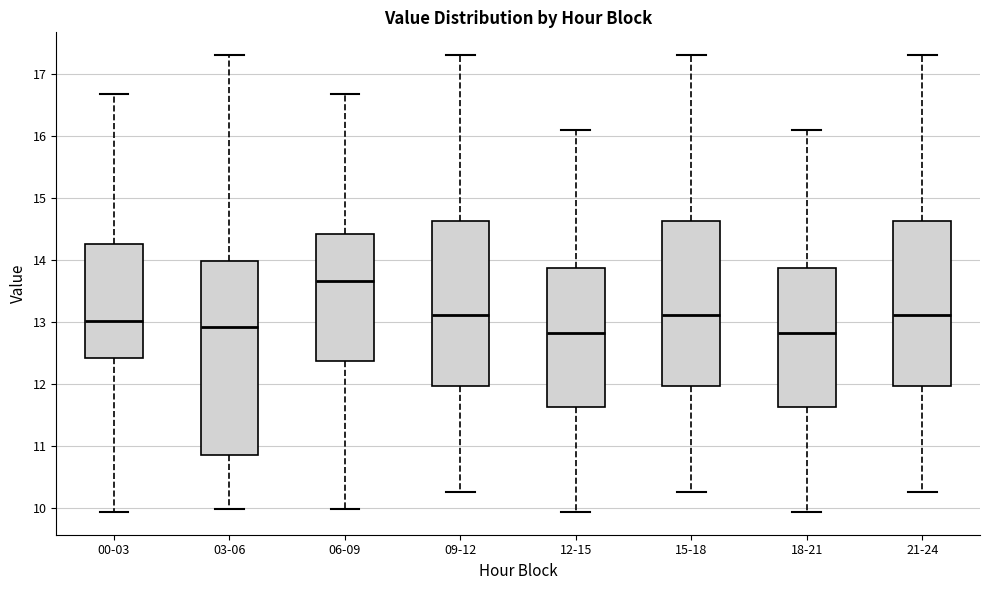

Reading left to right, transcribe this box plot: for each box, give where its median line is, the range the box spans, and where its two whiskers end, as read against the y-axis. The values are not printed on the chart, so give them approximately, as read against the axis.

00-03: median 13.0, box 12.4 to 14.3, whiskers 9.9 to 16.7
03-06: median 12.9, box 10.9 to 14.0, whiskers 10.0 to 17.3
06-09: median 13.7, box 12.4 to 14.4, whiskers 10.0 to 16.7
09-12: median 13.1, box 12.0 to 14.6, whiskers 10.3 to 17.3
12-15: median 12.8, box 11.6 to 13.9, whiskers 9.9 to 16.1
15-18: median 13.1, box 12.0 to 14.6, whiskers 10.3 to 17.3
18-21: median 12.8, box 11.6 to 13.9, whiskers 9.9 to 16.1
21-24: median 13.1, box 12.0 to 14.6, whiskers 10.3 to 17.3